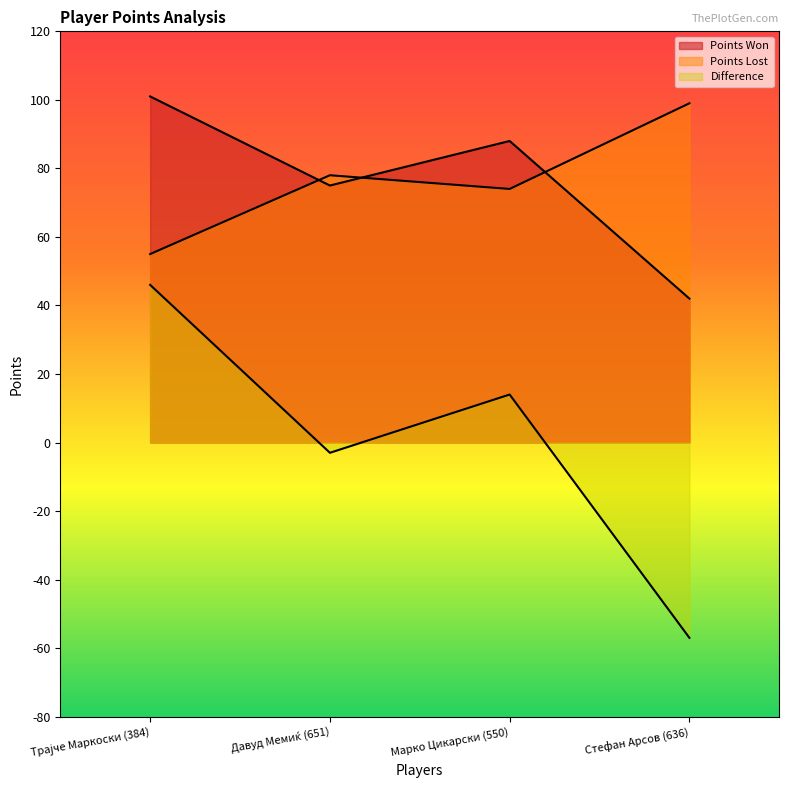

Is the value of Difference at Стефан Арсов (636) greater than the value of Points Lost at Трајче Маркоски (384)?

No